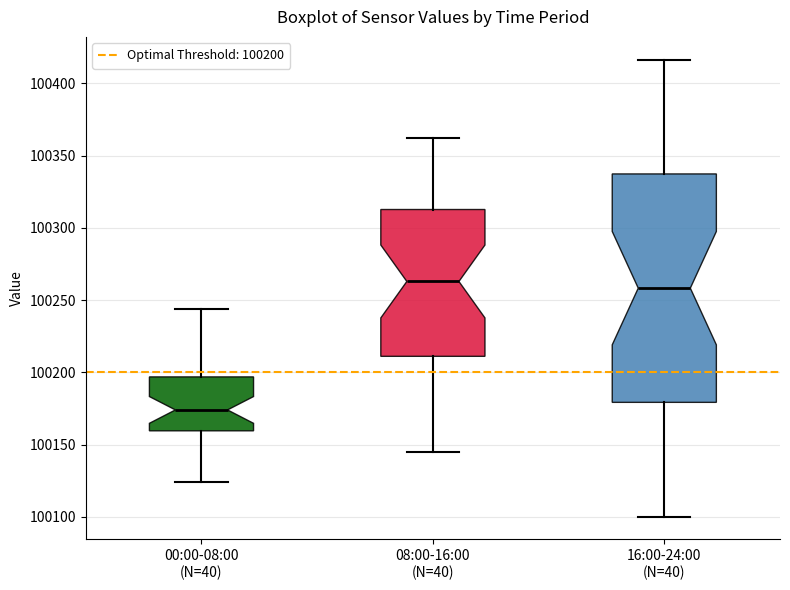

Reading left to right, read every box against the y-axis: the position of its median line, the range the box covers, and the ends of its whiskers. The values are not printed on the chart, so give them approximately, as read against the axis.

00:00-08:00 (N=40): median 100175, box 100160 to 100195, whiskers 100125 to 100245
08:00-16:00 (N=40): median 100265, box 100210 to 100315, whiskers 100145 to 100365
16:00-24:00 (N=40): median 100260, box 100180 to 100335, whiskers 100100 to 100415